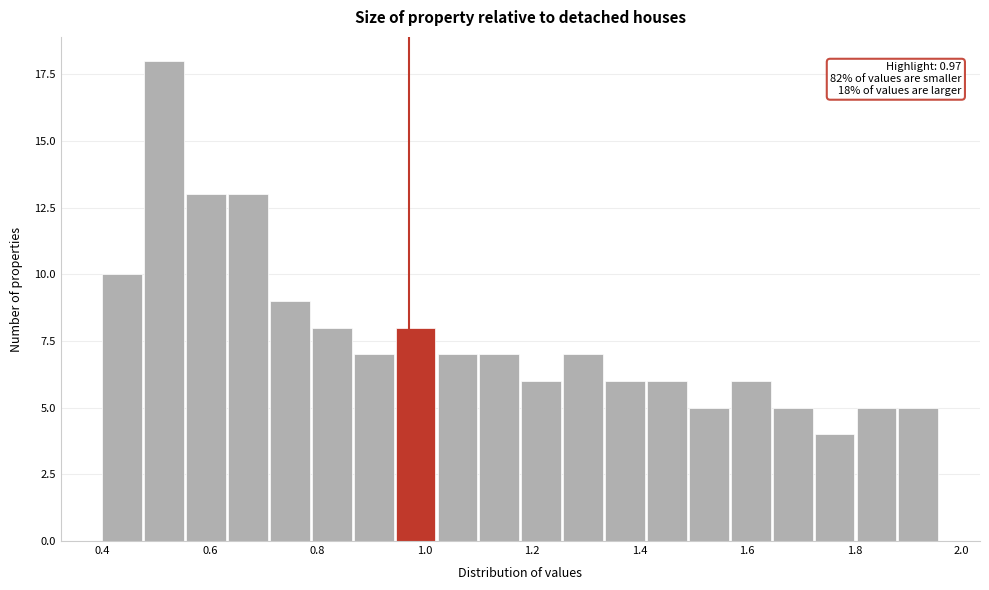

Around what value on the x-axis is the tallest bar? Give the approximate position of its centre, as read against the axis.

0.52